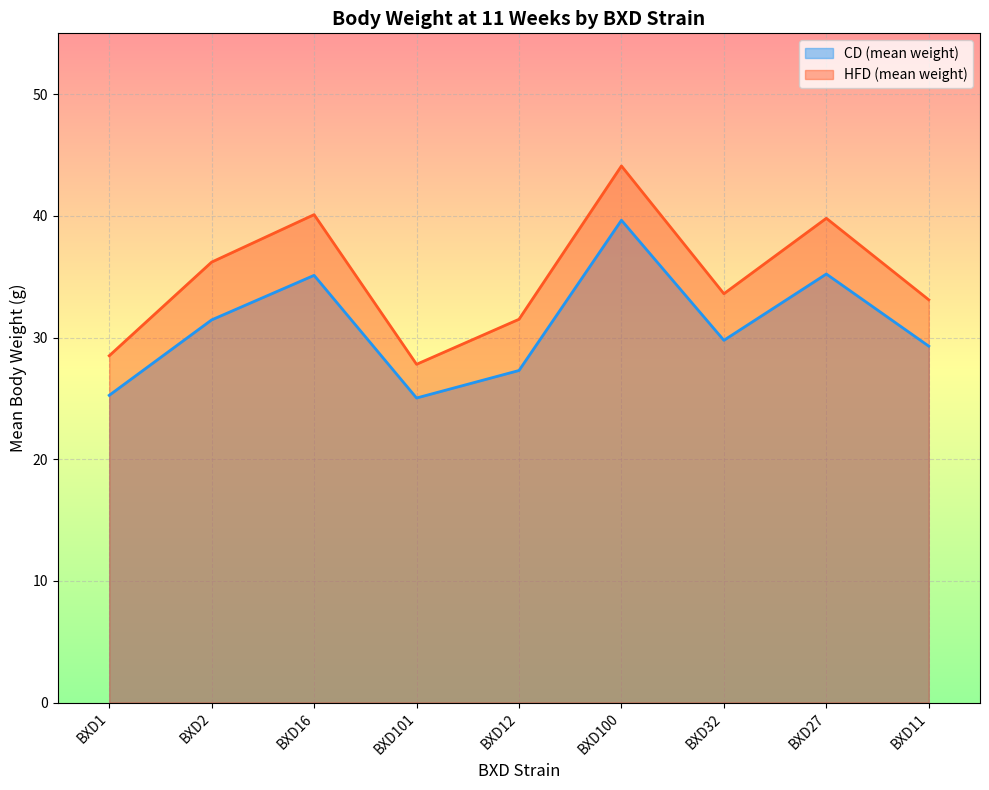

What are all the series names shown in the legend?

CD (mean weight), HFD (mean weight)